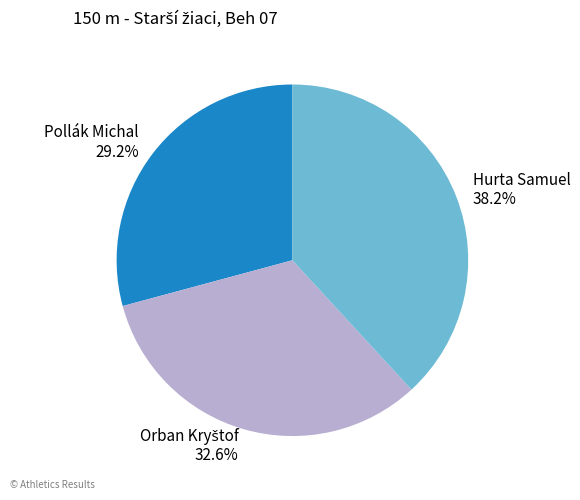

The Hurta Samuel slice represents 38% of the pie. True or false?

True